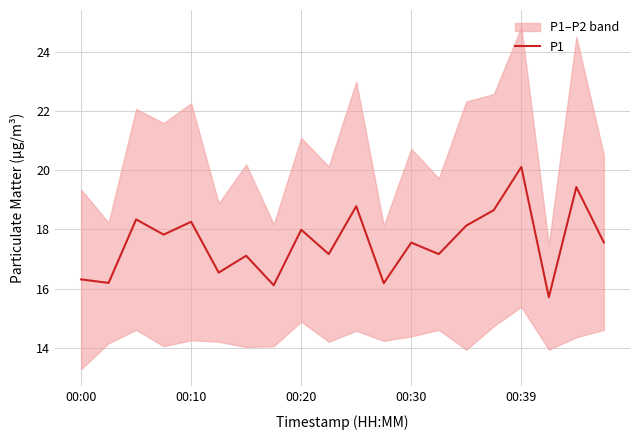

What is the sum of all values?

351.1